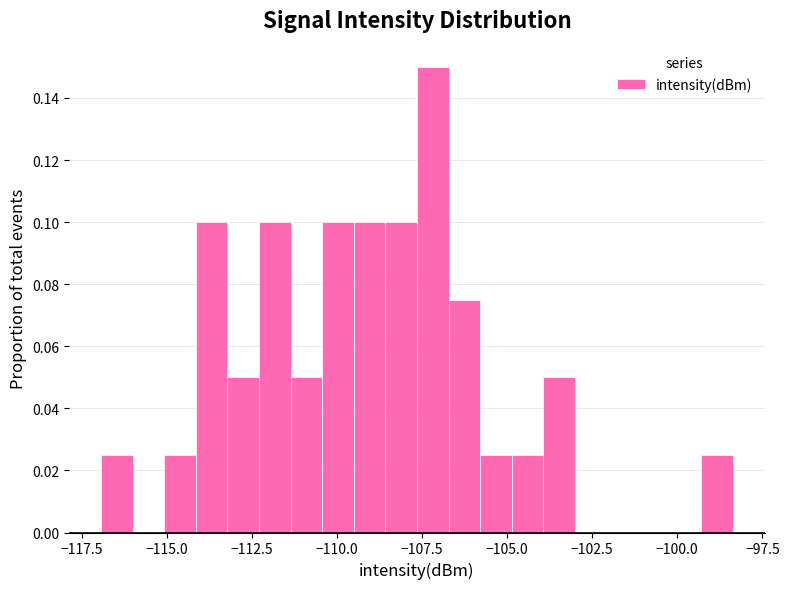

Around what value on the x-axis is the tallest bar? Give the approximate position of its centre, as read against the axis.

-107.0